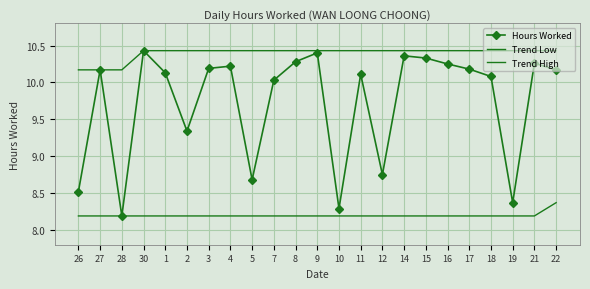

What is the value of the Hours Worked point at the 16th from the left?

10.4